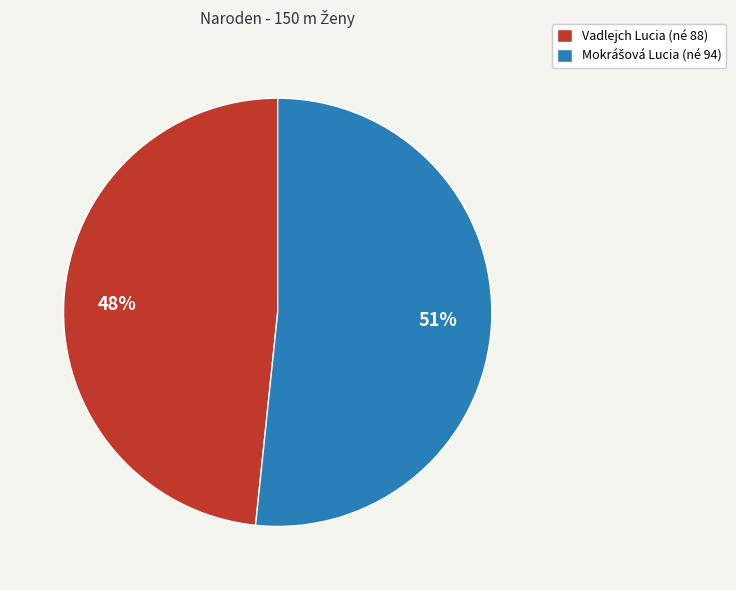

To the nearest percent, what is the difference between the largest and smallest slice percentages?

3%